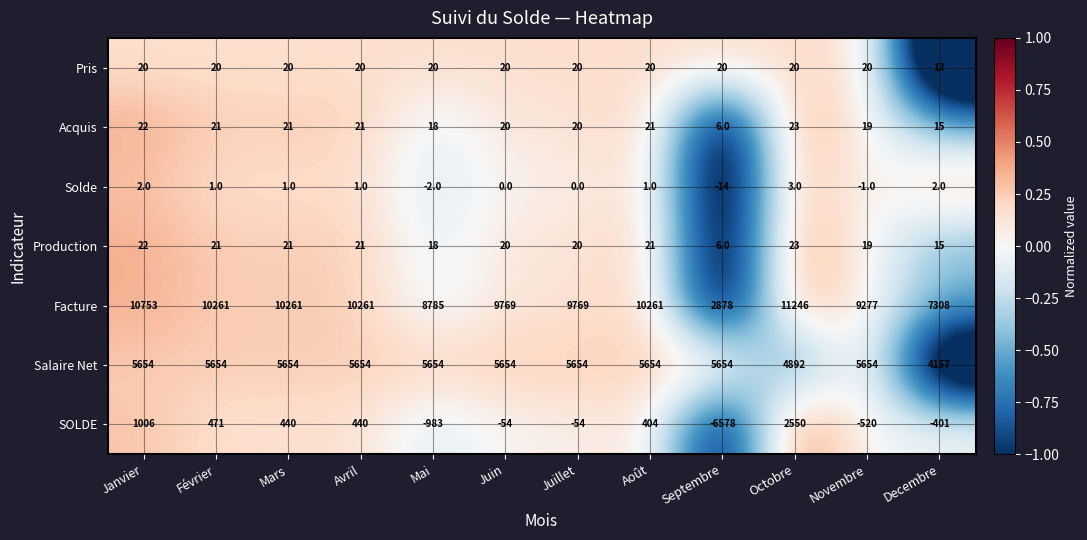

Between Janvier and Mars, which series saw the biggest shift?

SOLDE